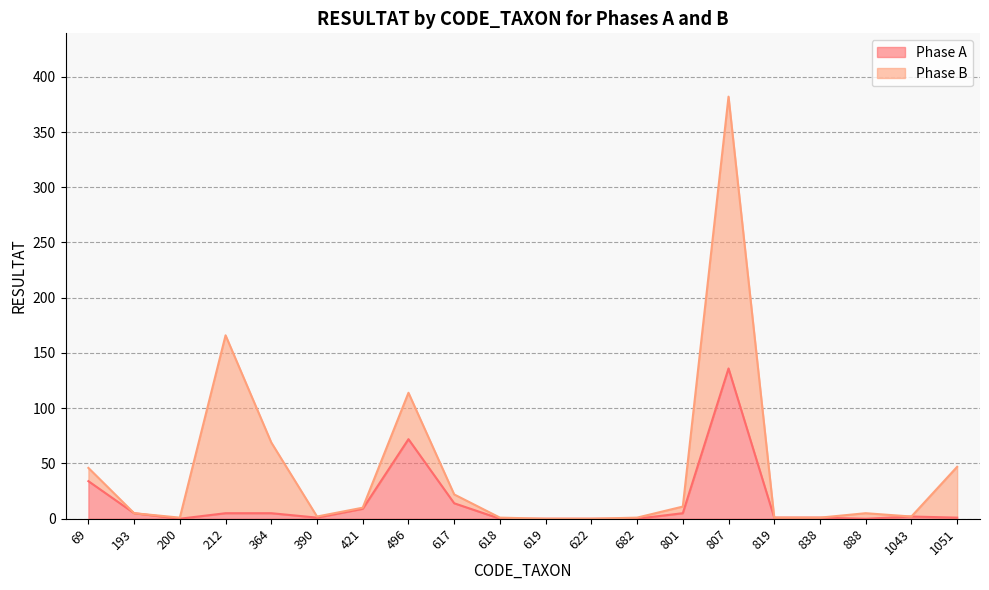

How many data points are less than 2?

10